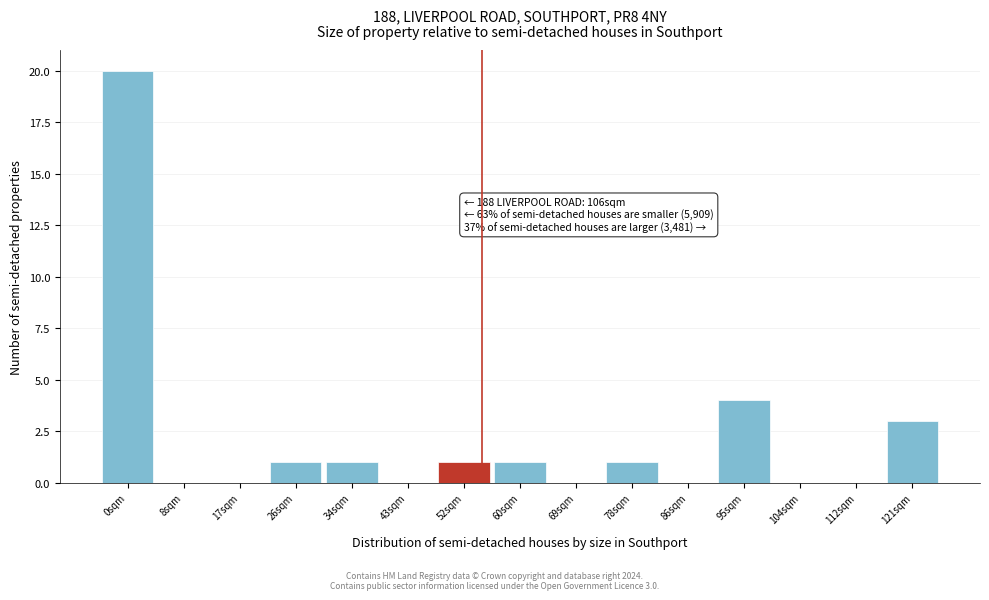

Reading left to right, list all the values displayed in this chart.

0sqm=20	8sqm=0	17sqm=0	26sqm=1	34sqm=1	43sqm=0	52sqm=1	60sqm=1	69sqm=0	78sqm=1	86sqm=0	95sqm=4	104sqm=0	112sqm=0	121sqm=3